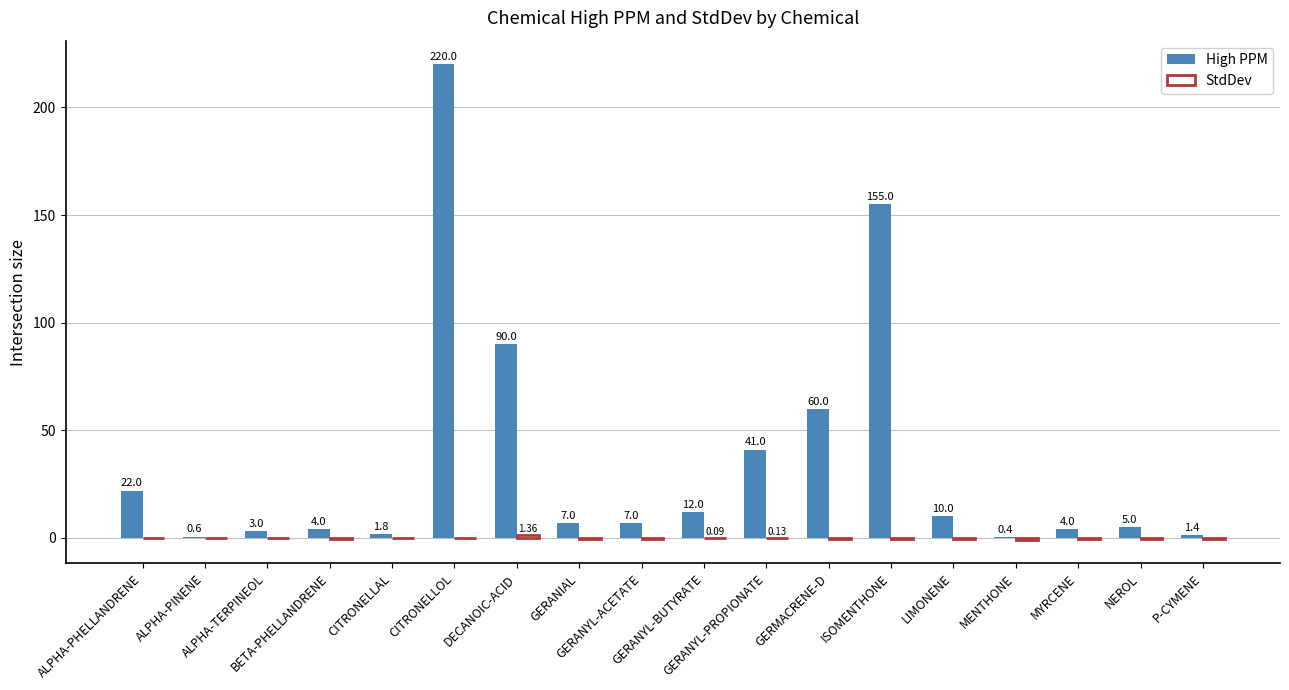

True or false: High PPM has a value of 4.0 at MYRCENE.

True